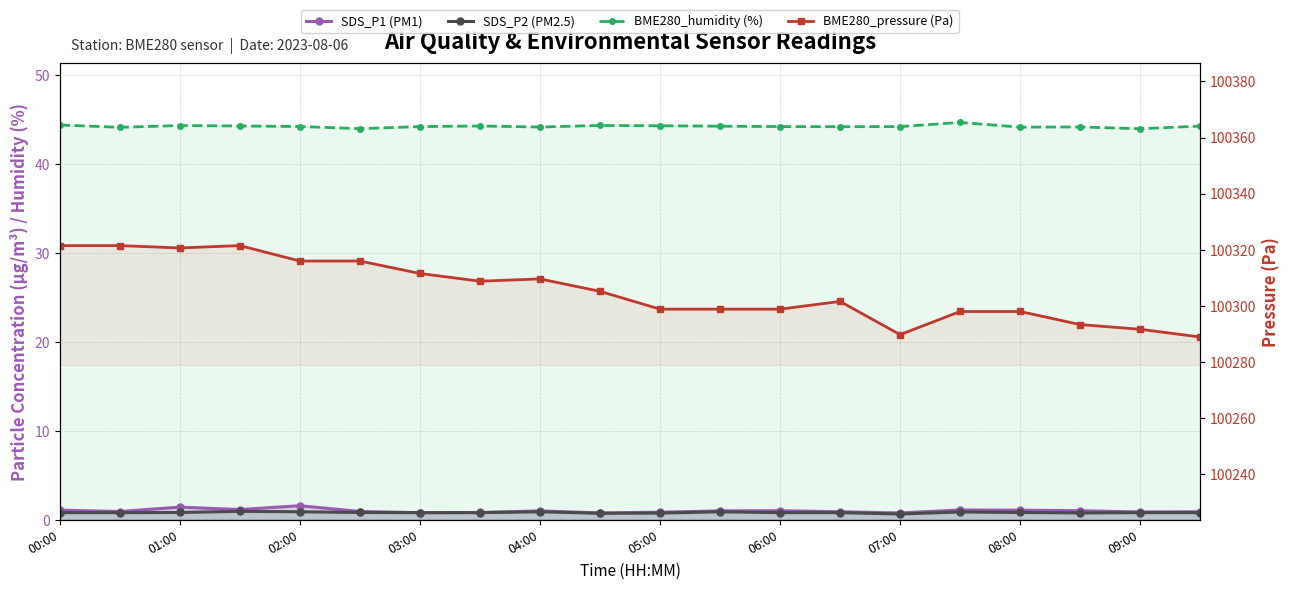

At which category does the chart reach its peak across all series?

00:00